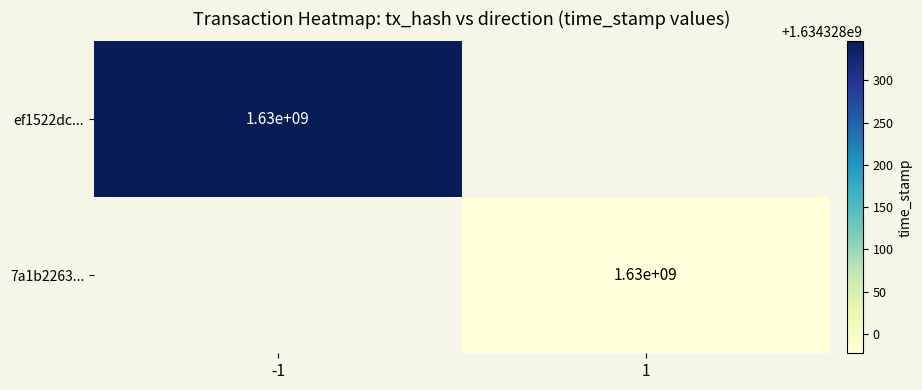

Rank the series by their average value, from highest to lowest.

ef1522dc574cccec77537d3ad1b7391108629d7, 7a1b2263f48fef0e6abe995d994780956773c23